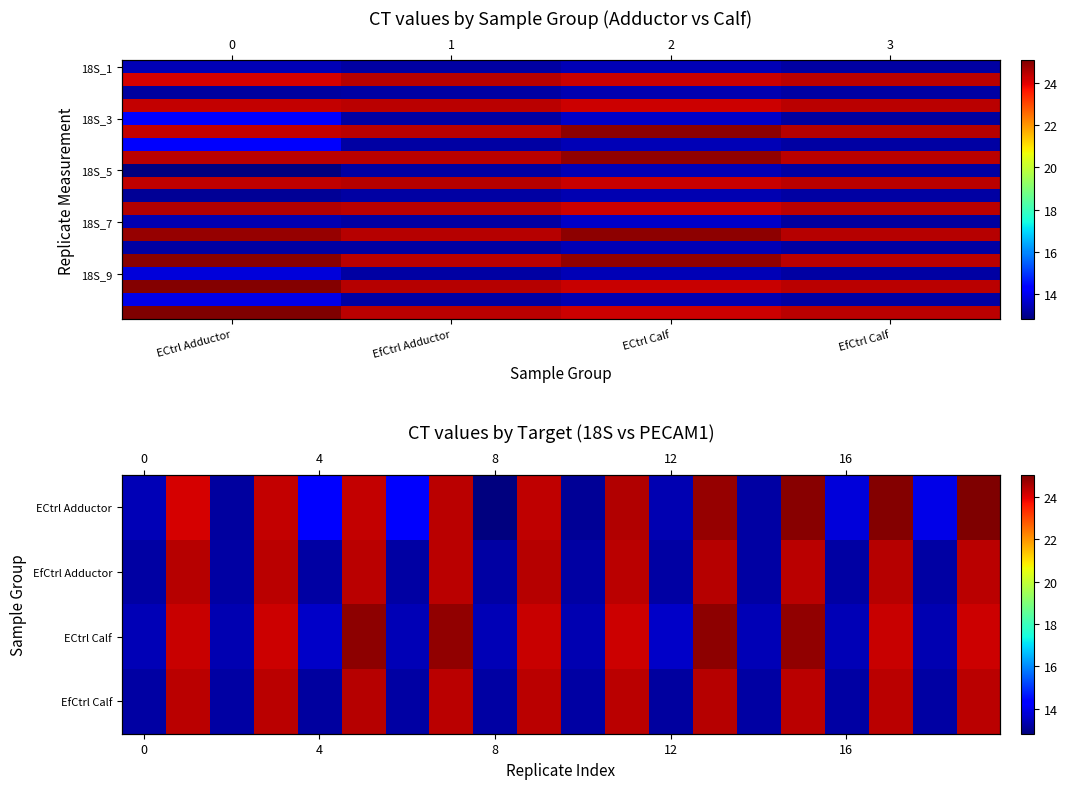

Which category has the highest value in the ECtrl Control Calf series?

5